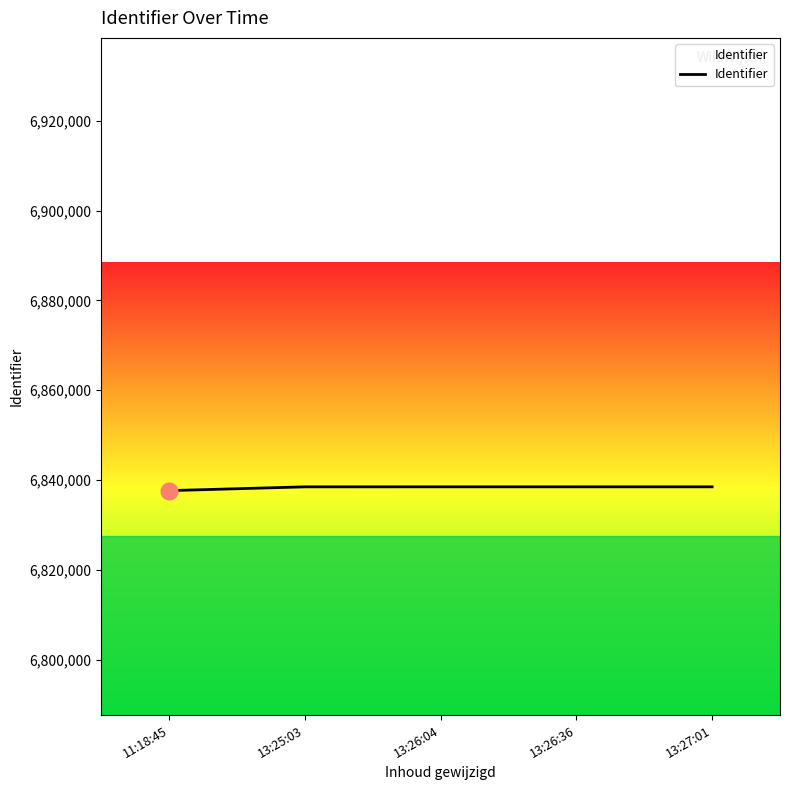

What is the average value?

6838300